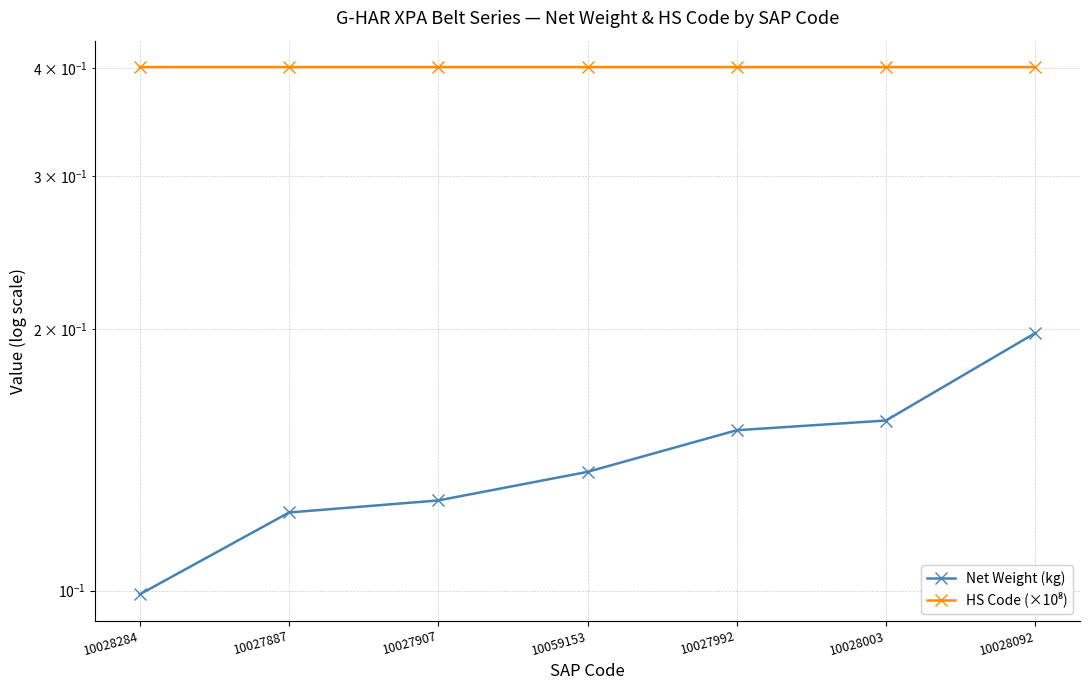

Reading left to right, list all the values displayed in this chart.

Net Weight (kg): 10028284=0.1	10027887=0.1	10027907=0.1	10059153=0.1	10027992=0.2	10028003=0.2	10028092=0.2
HS Code (×10⁸): 10028284=0.4	10027887=0.4	10027907=0.4	10059153=0.4	10027992=0.4	10028003=0.4	10028092=0.4